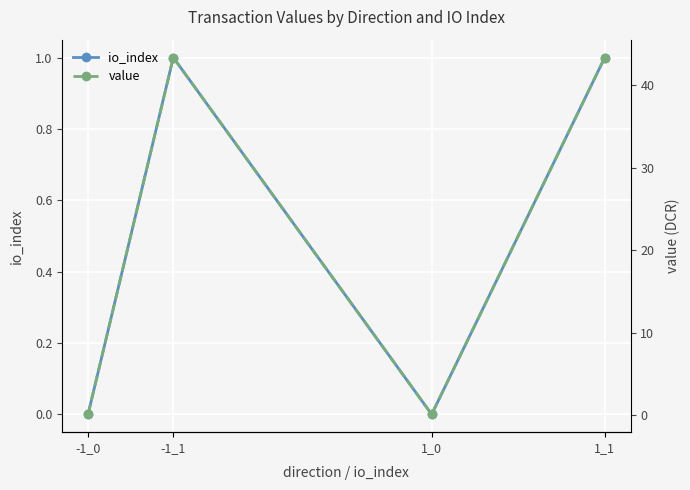

True or false: io_index and value intersect in this chart.

False